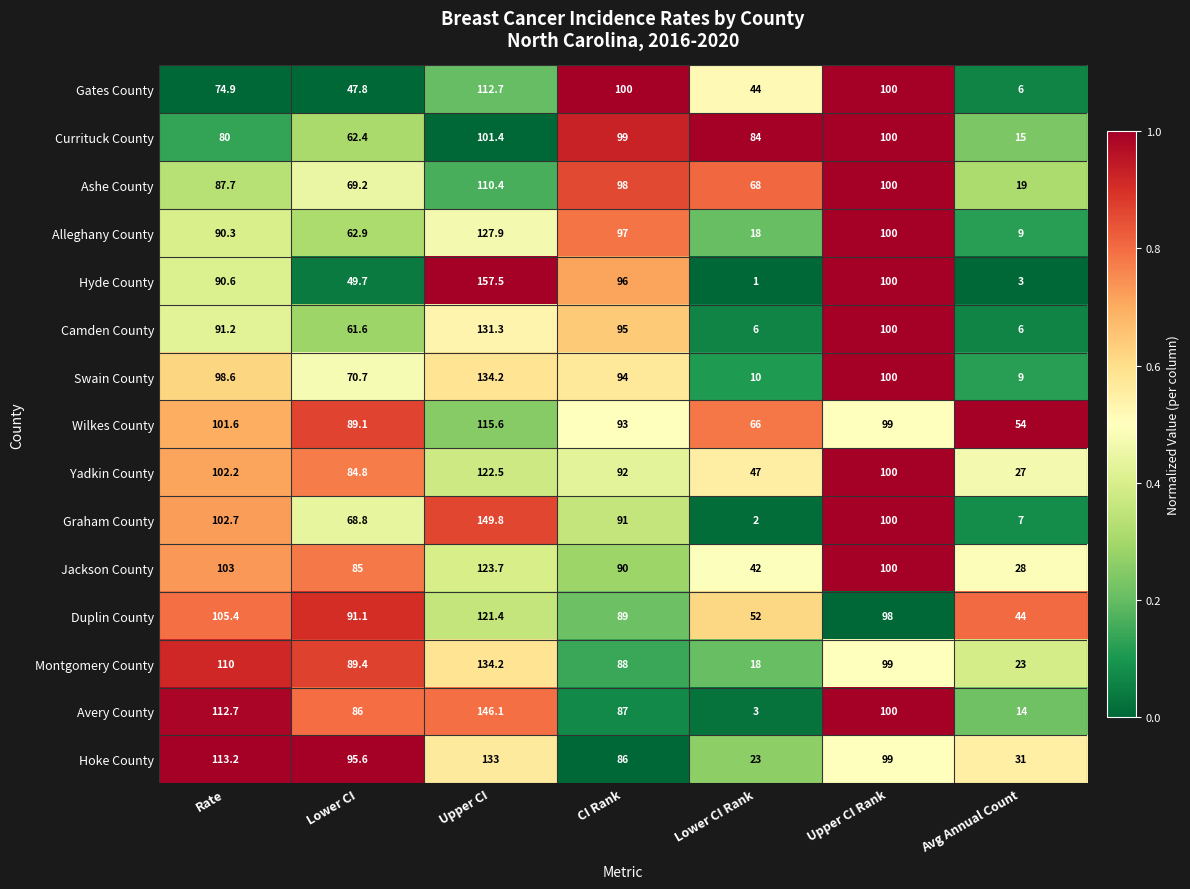

At which category is the sum across all series the highest?

Upper CI